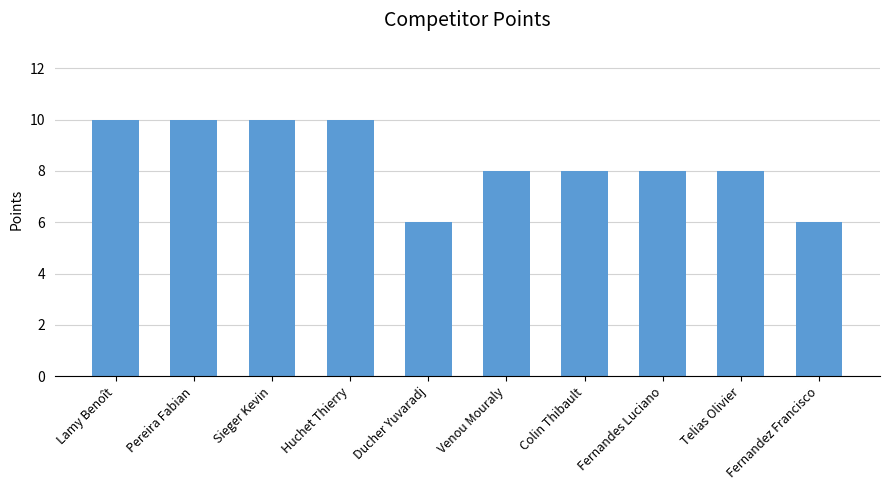

What is the label of the 1st bar from the left?

Lamy Benoît